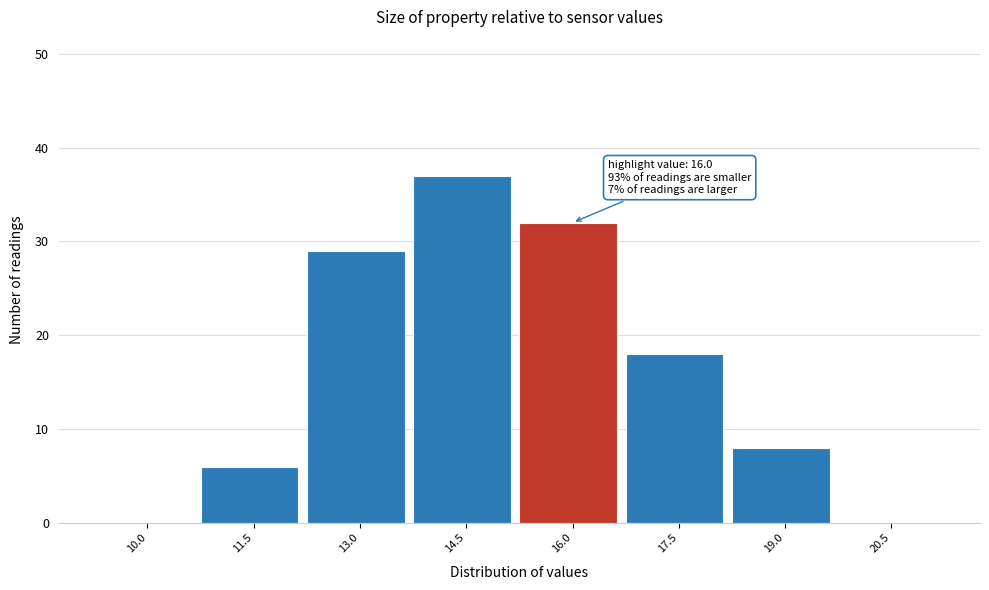

Reading left to right, transcribe all the data shown in this chart.

10.0=0	11.5=6	13.0=29	14.5=37	16.0=32	17.5=18	19.0=8	20.5=0